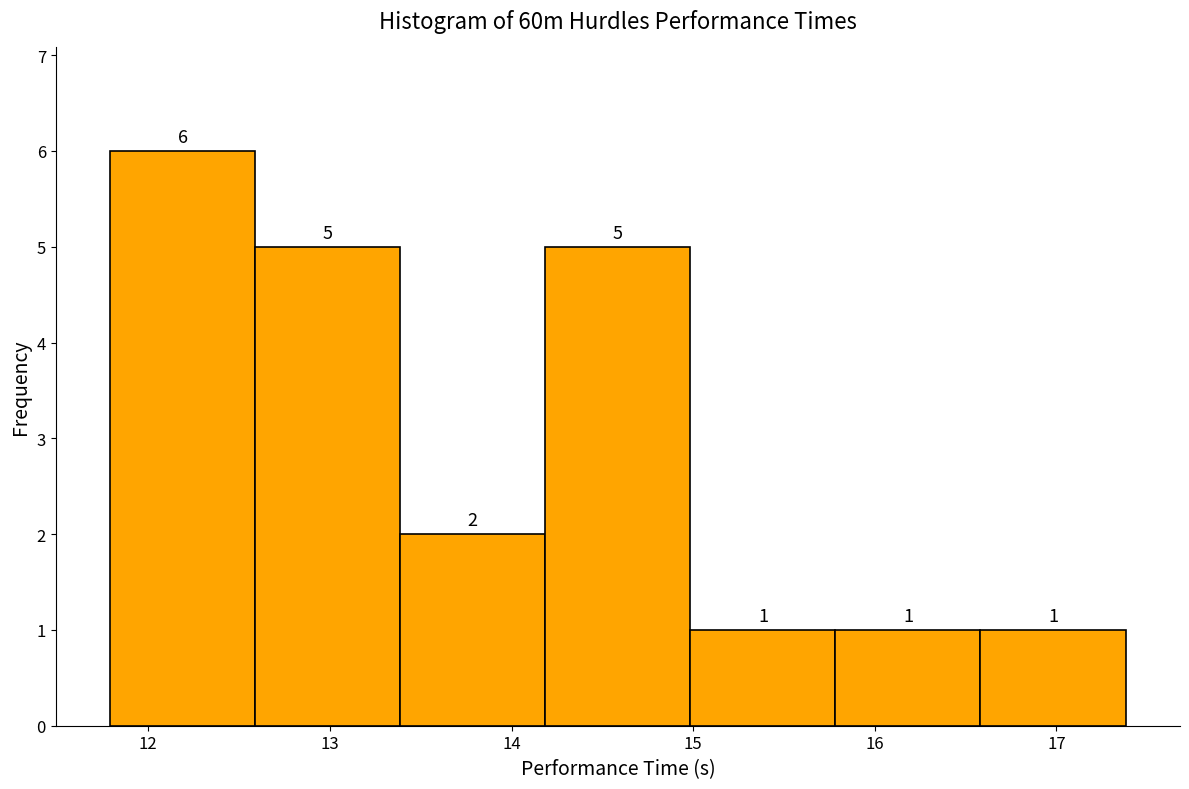

How tall is the bar that spans 13.4 to 14.2 on the x-axis? The bar edges are not printed on the chart, so give them approximately, as read against the axis.

2